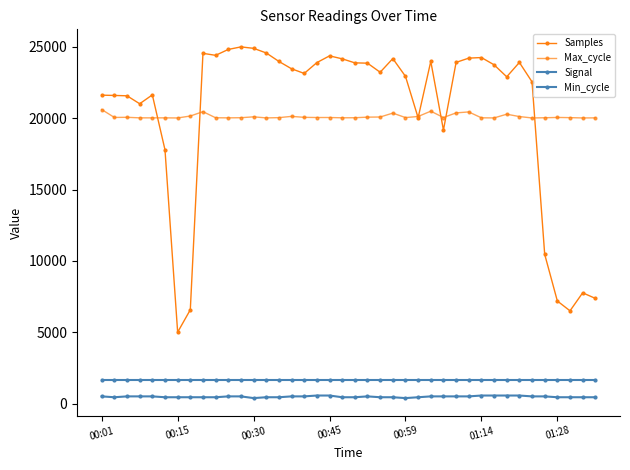

Which series has the widest spread of values?

Samples